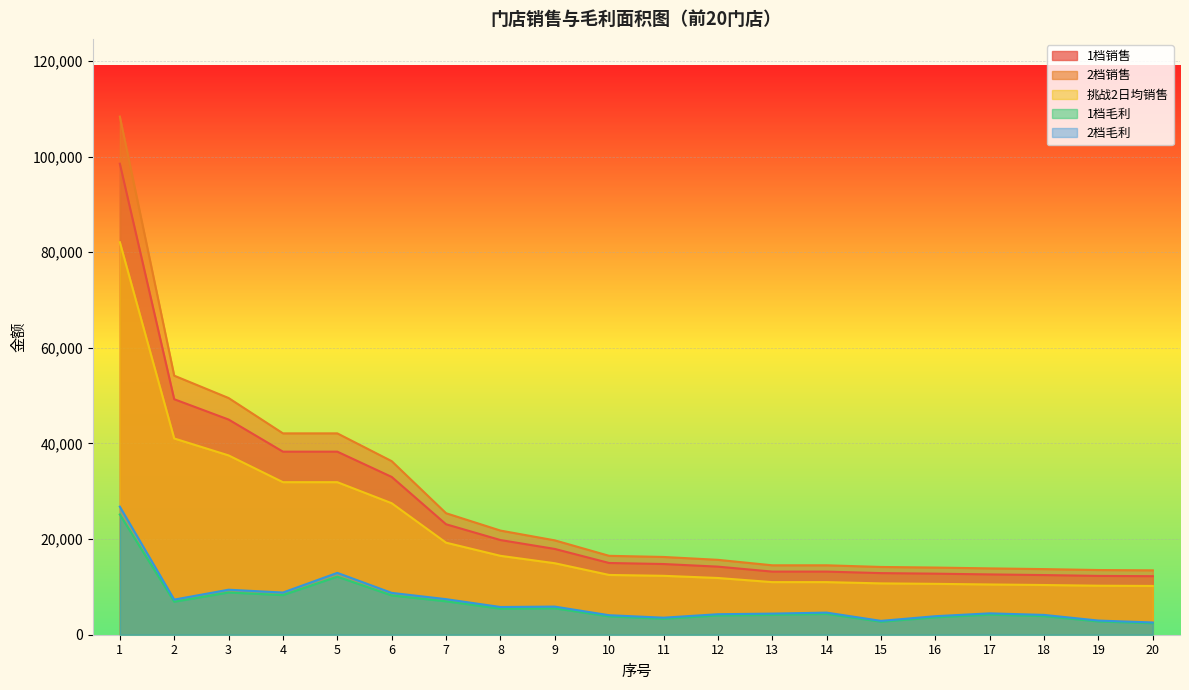

Count the number of categories in the chart.

20